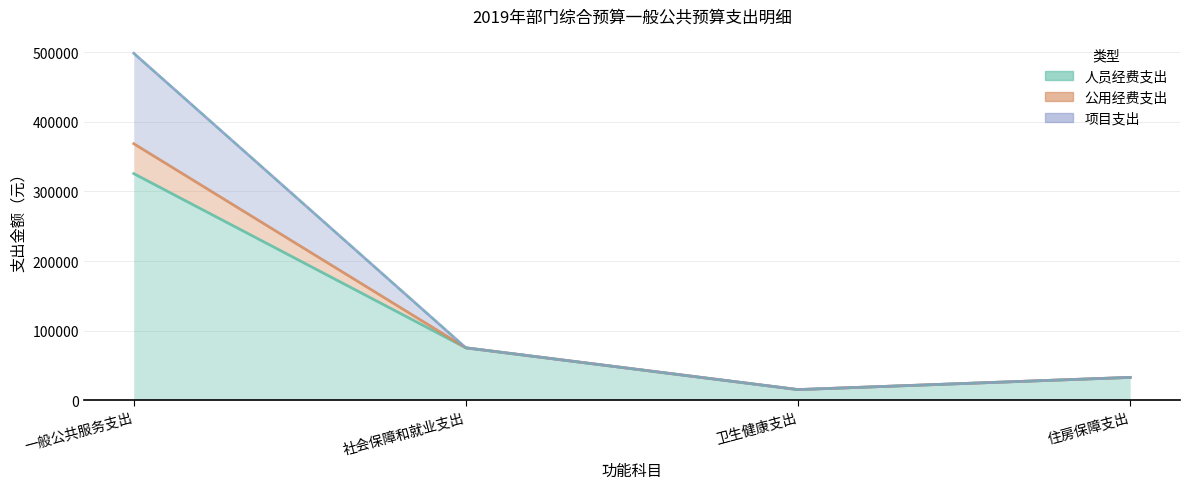

True or false: 公用经费支出 and 项目支出 cross at least once.

False